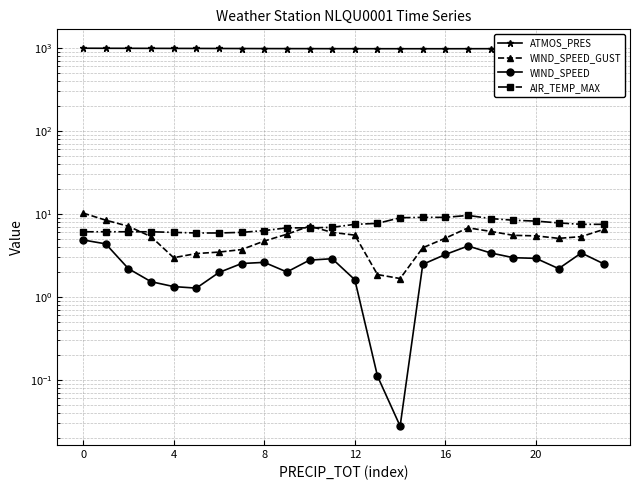

In ATMOS_PRES, how many points are lower than both neighbors (excluding endpoints)?

1